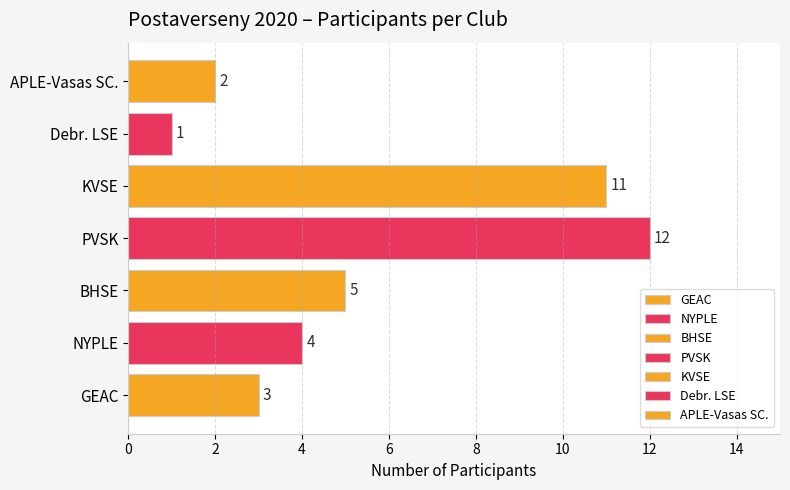

At which label is the value closest to 6?

BHSE